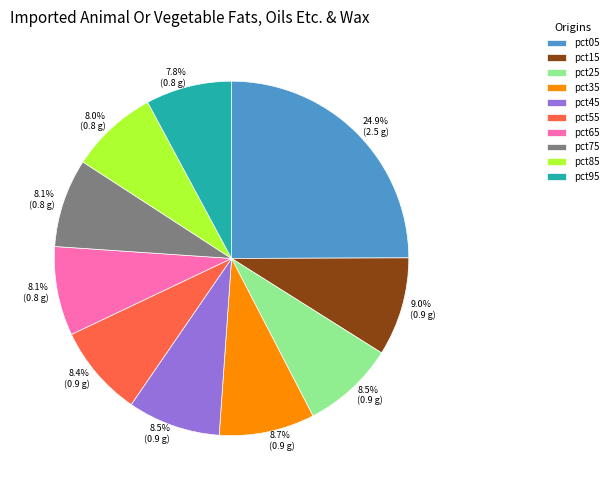

What is the largest slice in the pie chart?

pct05